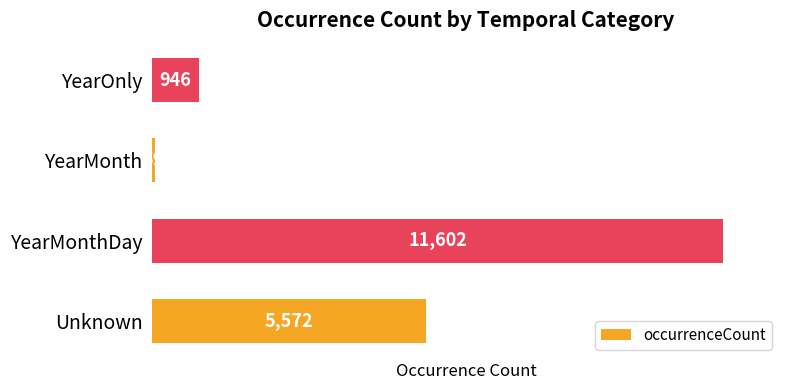

At which category does the chart reach its peak across all series?

YearMonthDay